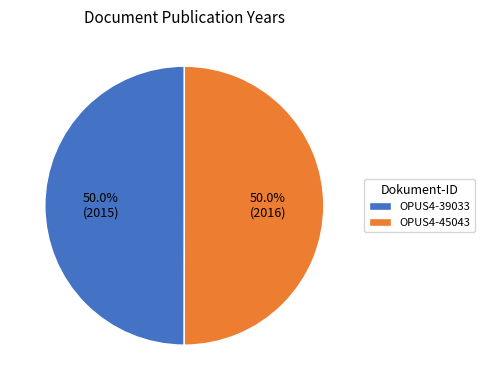

Is the sum of OPUS4-45043 and OPUS4-39033 greater than half?

Yes